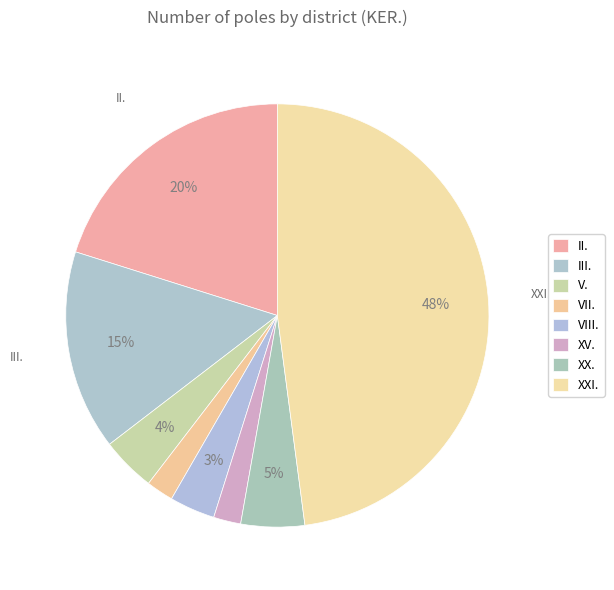

How many segments does this pie chart have?

8